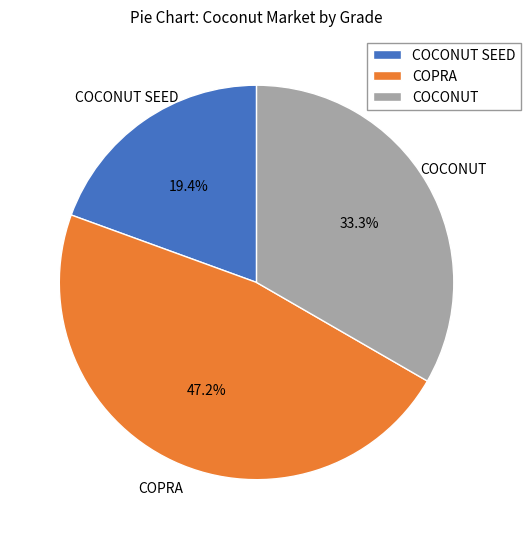

Does any single category account for the majority?

No